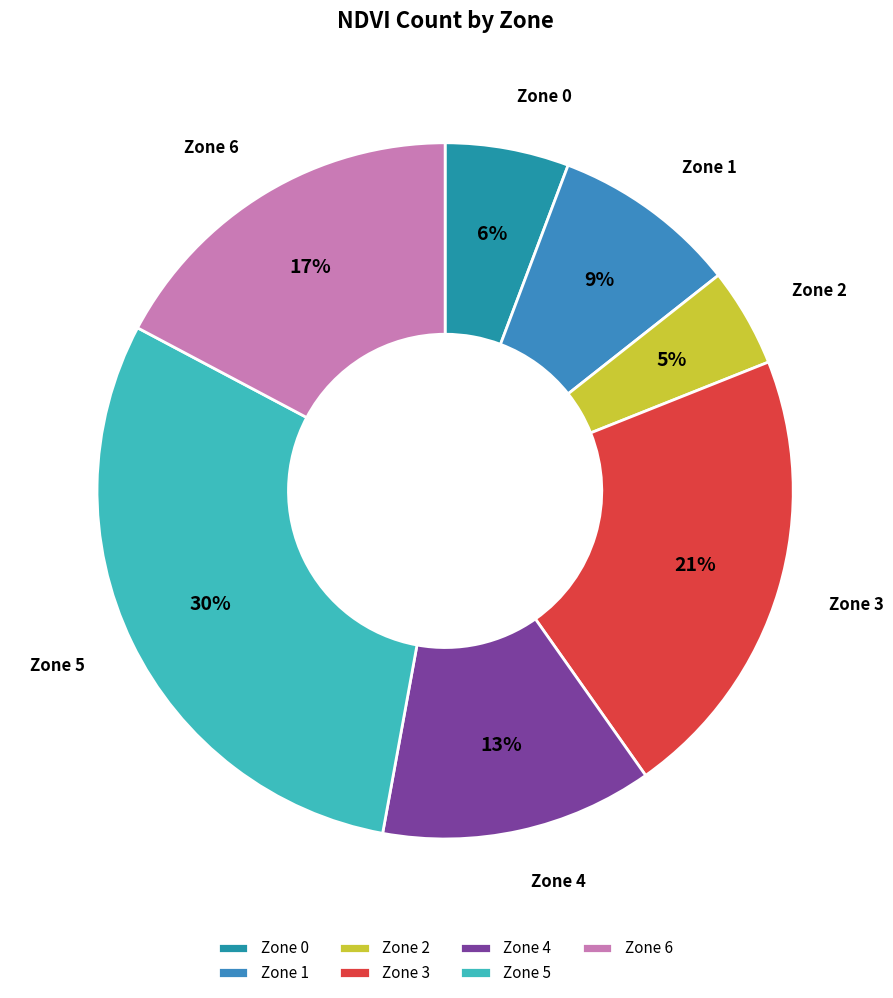

Which has a higher value, Zone 4 or Zone 3?

Zone 3